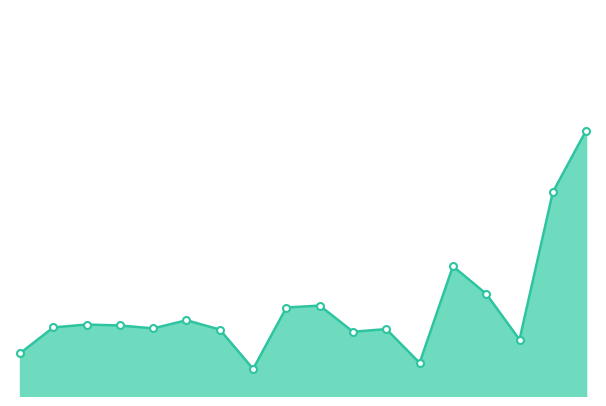

What is the minimum value shown in the chart?

1.1